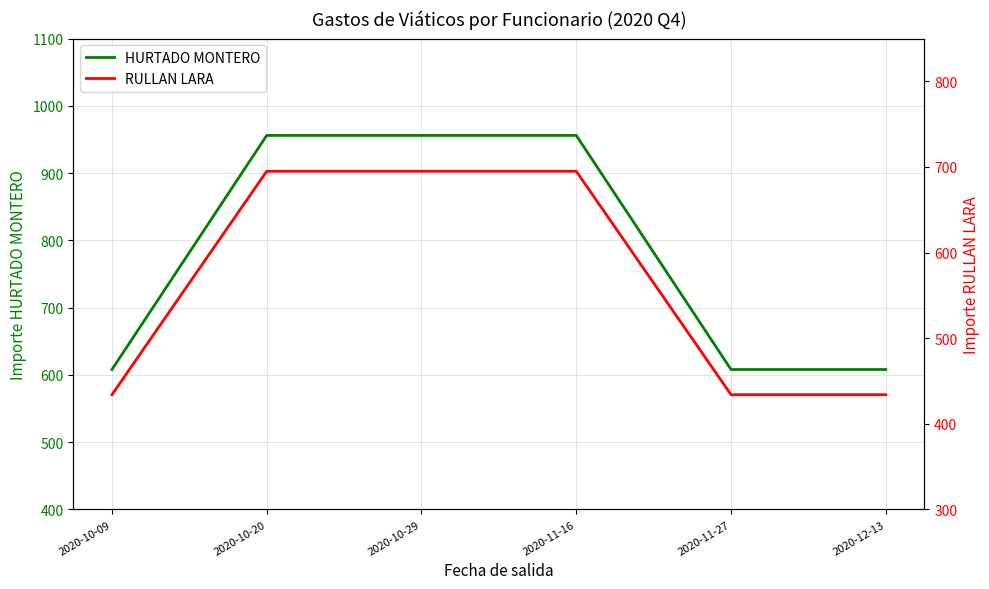

What is the label of the 1st point from the left?

2020-10-09